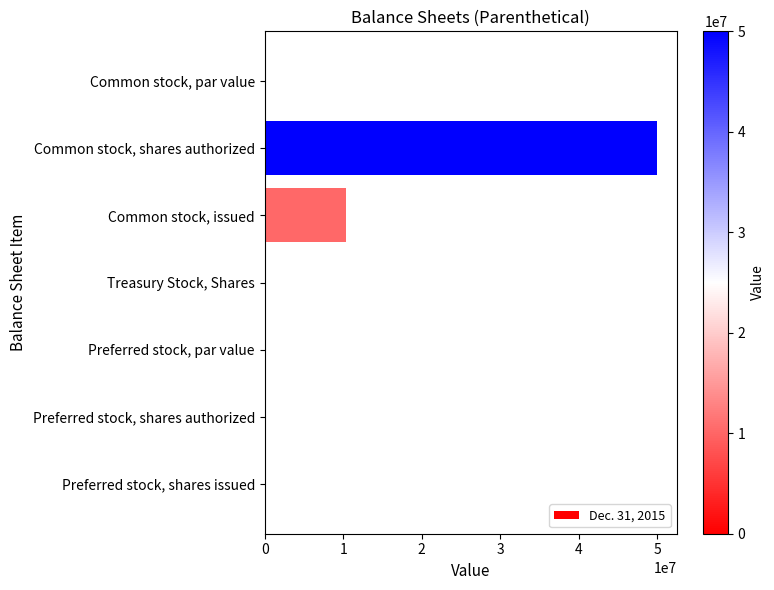

What is the average value?

8621915.6